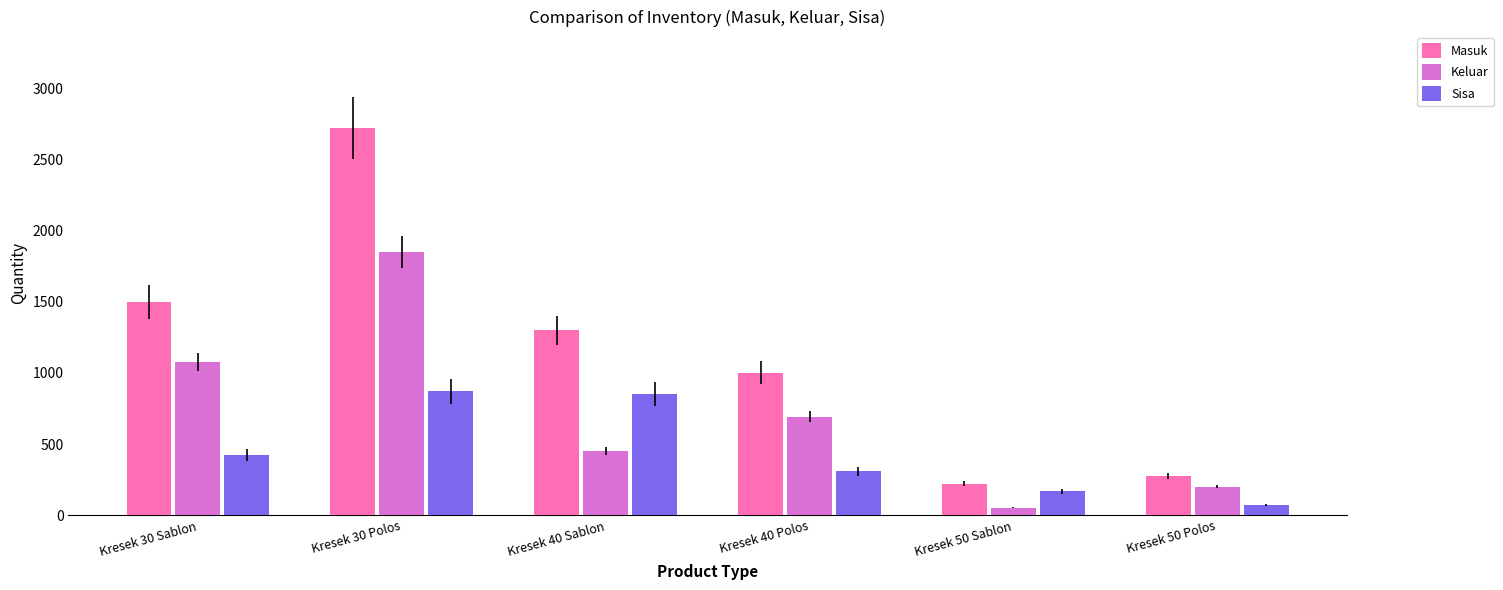

What is the label of the 6th bar from the left?

Kresek 50 Polos